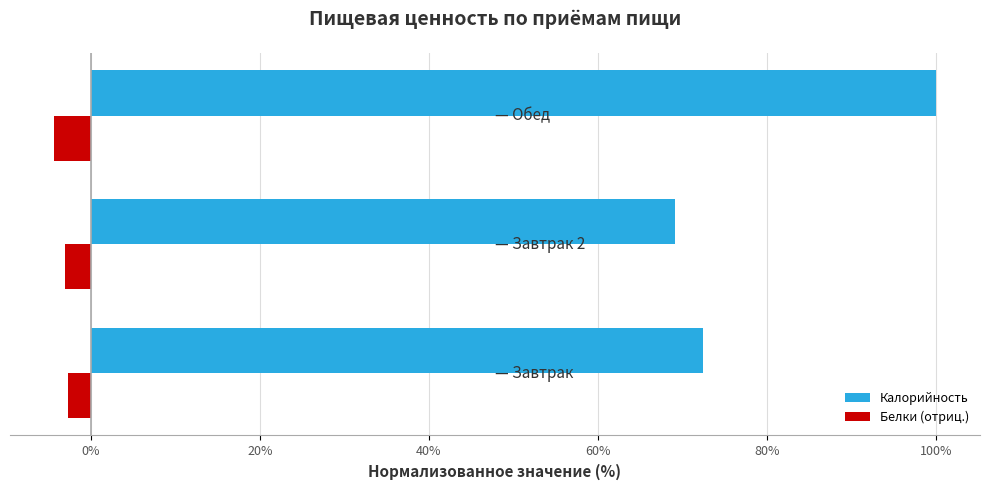

At how many categories does at least one series exceed 18?

3